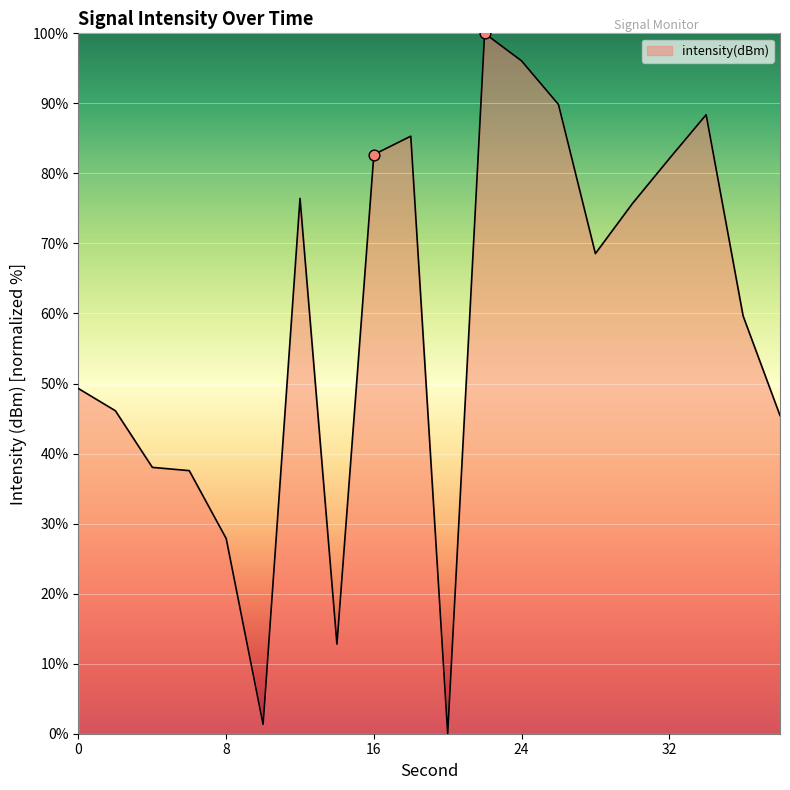

What is the greatest value displayed?

100.0